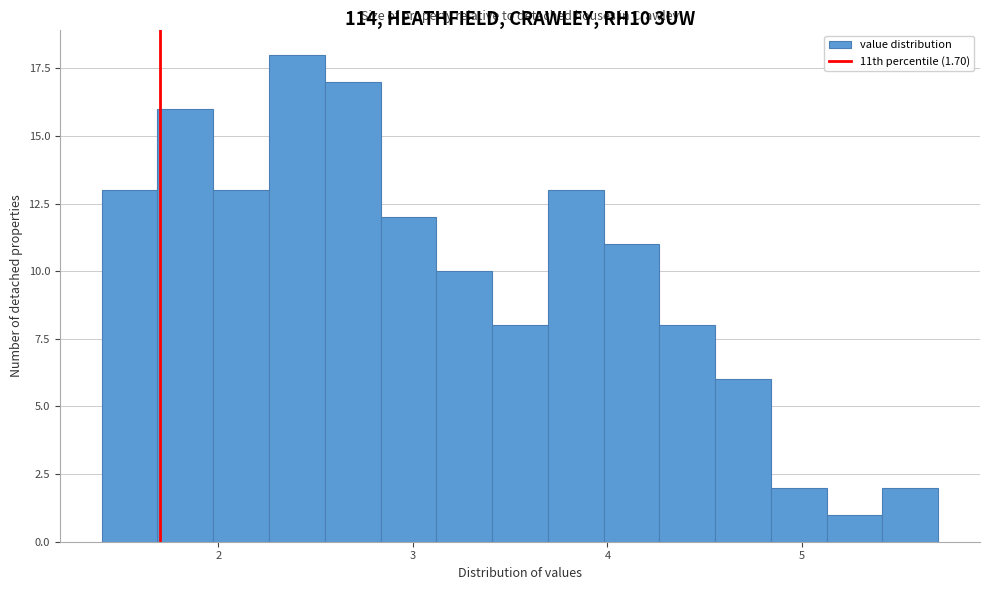

Around what value on the x-axis is the tallest bar? Give the approximate position of its centre, as read against the axis.

2.4